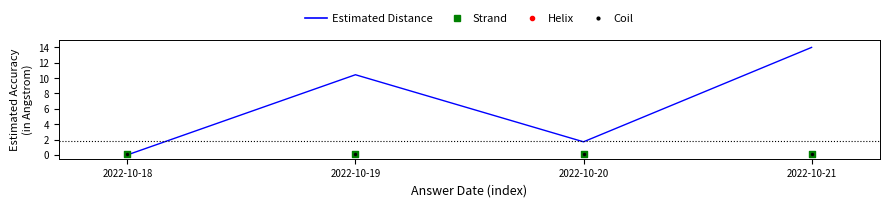

At how many categories does at least one series exceed 9?

2